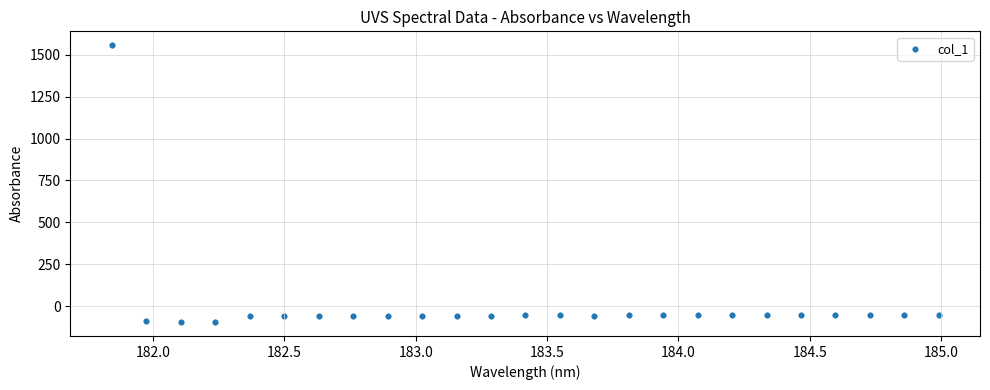

What is the range of X values (max minus min)?

3.1